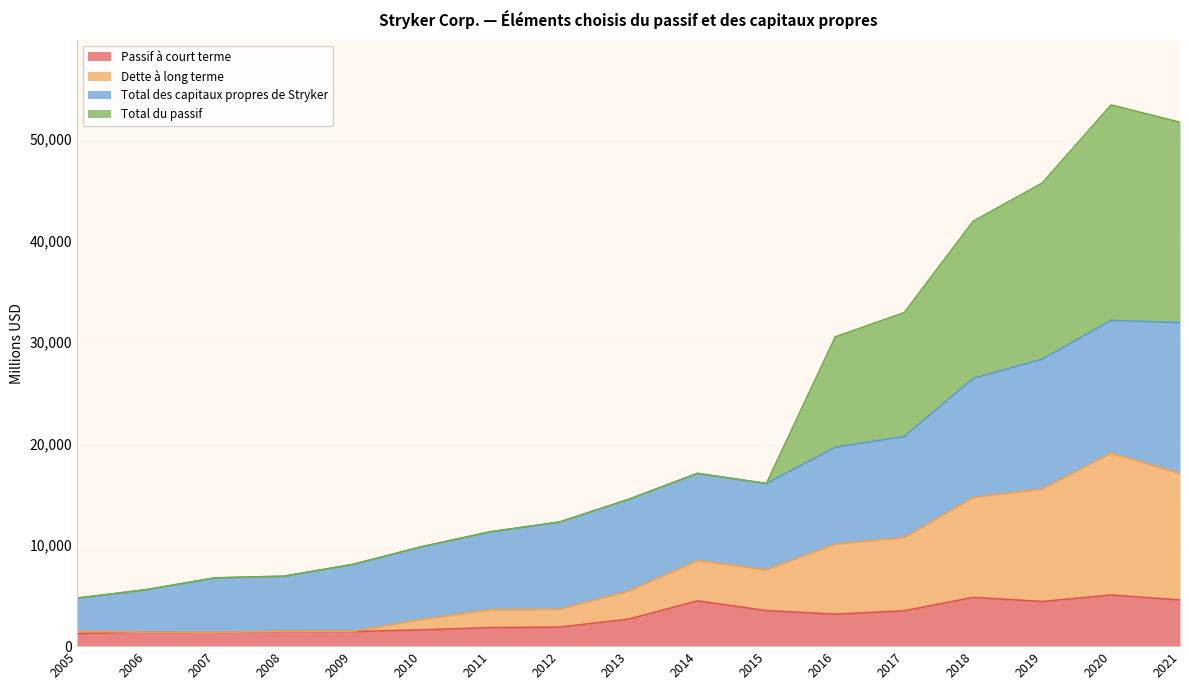

The Passif à court terme series shows 4464 at 2014. True or false?

True